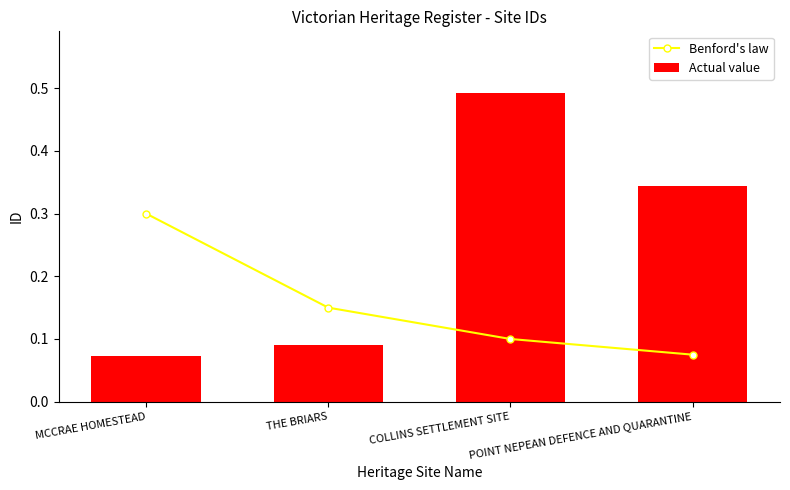

What is the spread (max minus min) of values at COLLINS SETTLEMENT SITE?

0.4